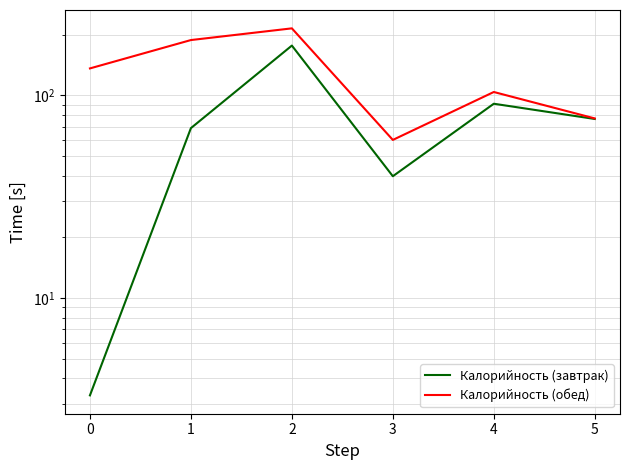

True or false: Калорийность (обед) and Калорийность (завтрак) intersect in this chart.

False